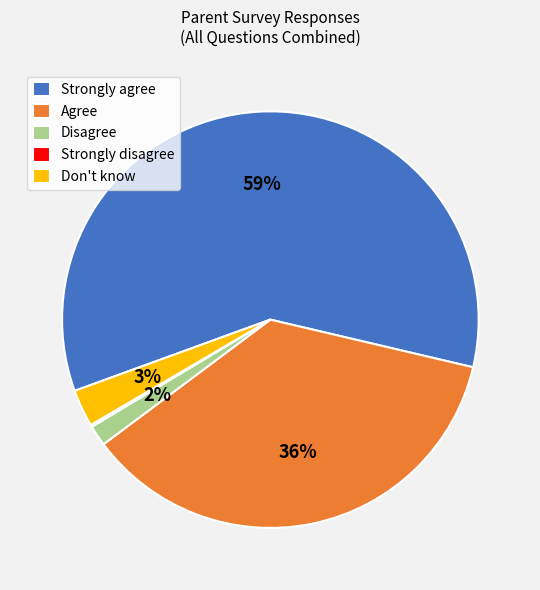

Approximately how many times larger is the value at Strongly agree compared to Agree?

1.6